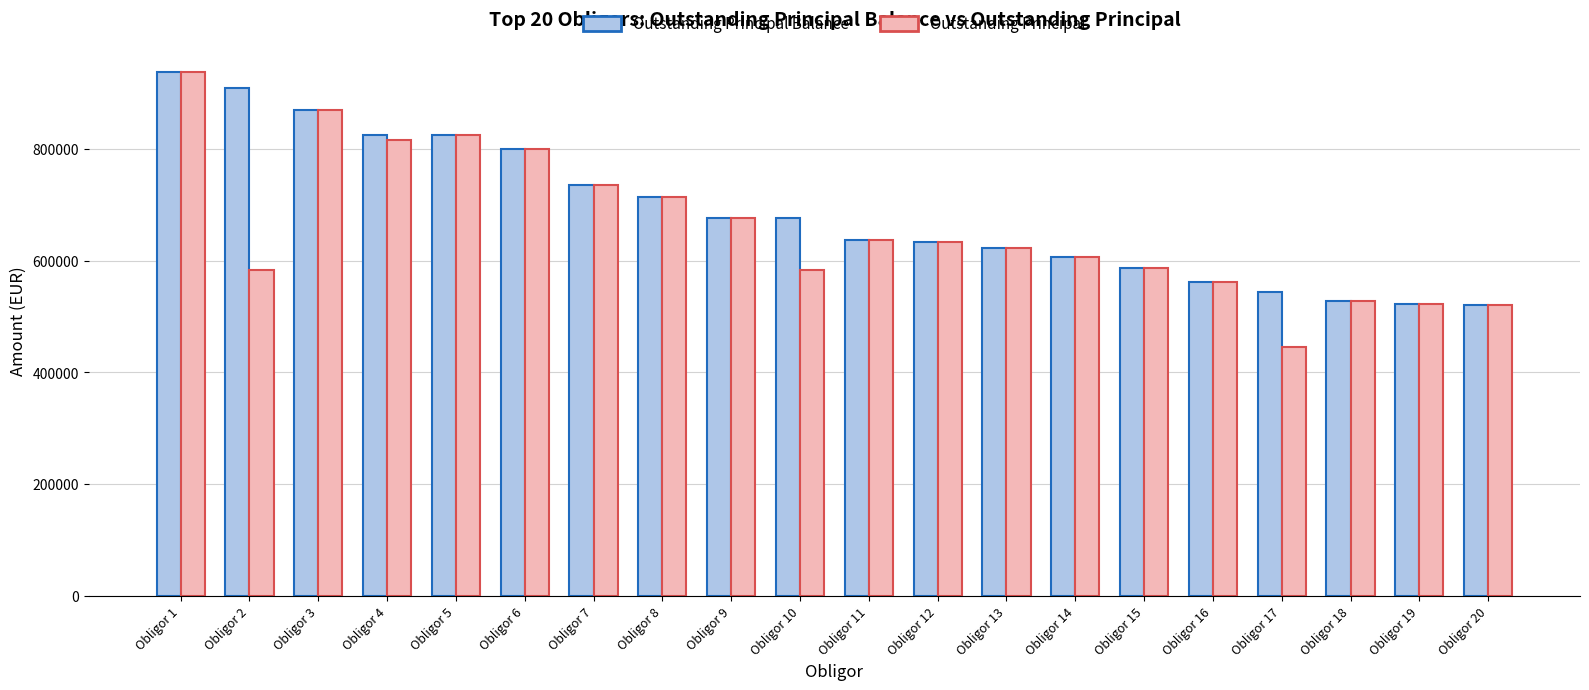

What is the value of the Outstanding Principal bar at the 18th from the left?

527503.3